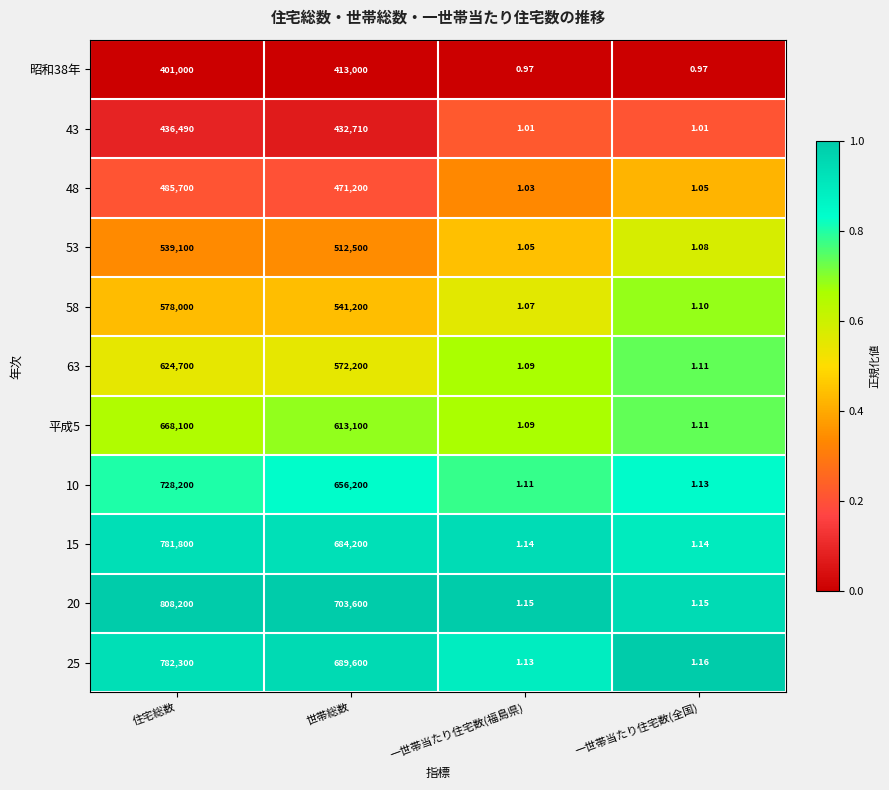

Which series changed the most between 住宅総数 and 一世帯当たり住宅数(福島県)?

20